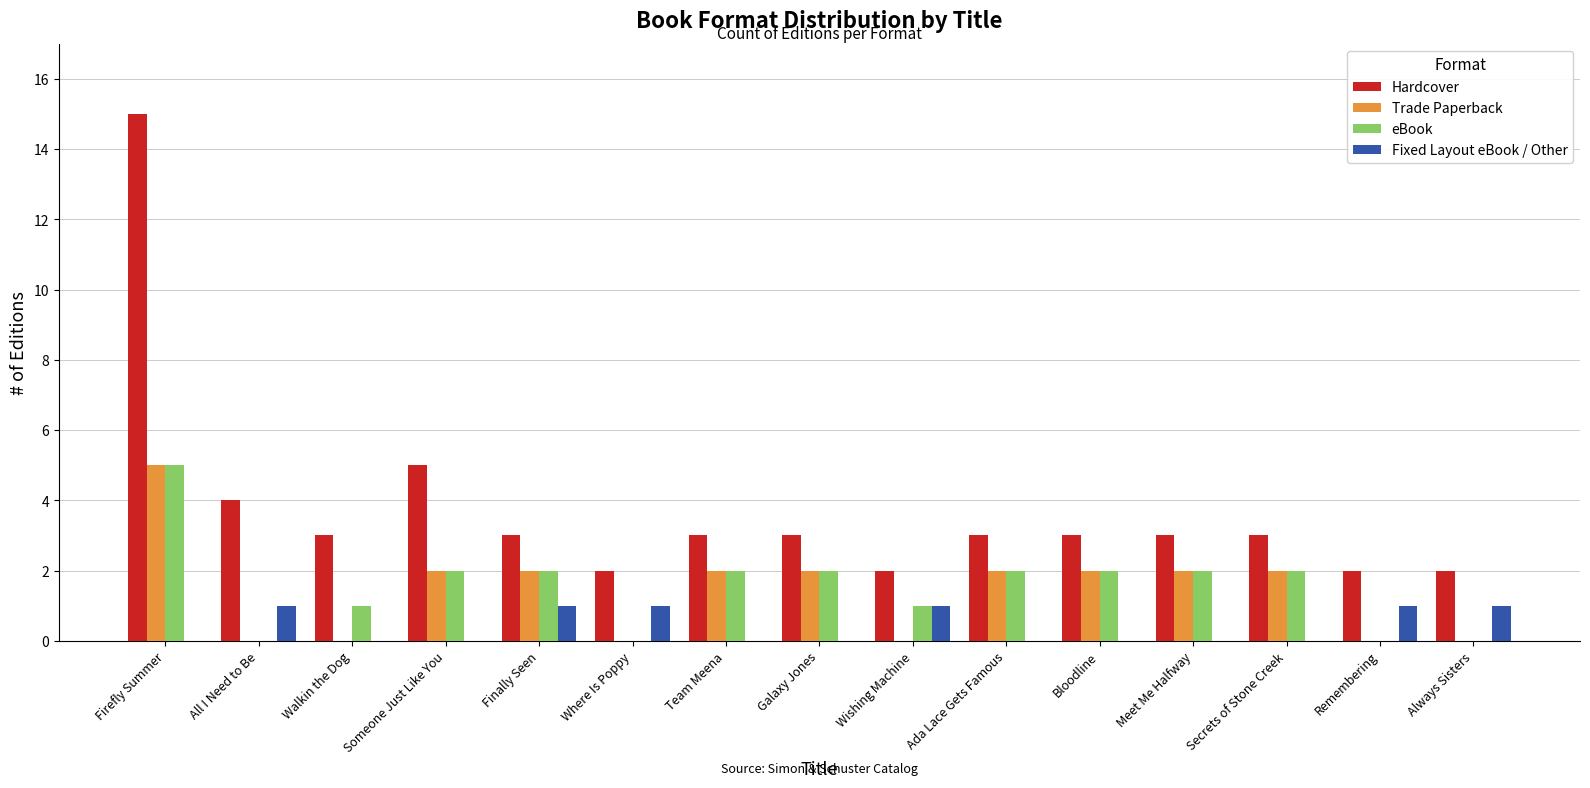

Which label corresponds to the largest value in the chart?

Firefly Summer